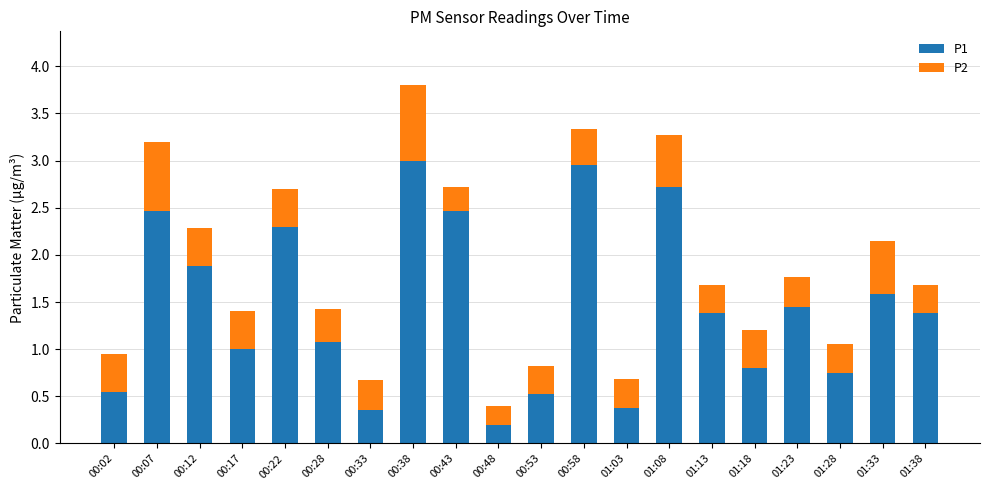

True or false: P1 has a value of 1.1 at 00:28.

True